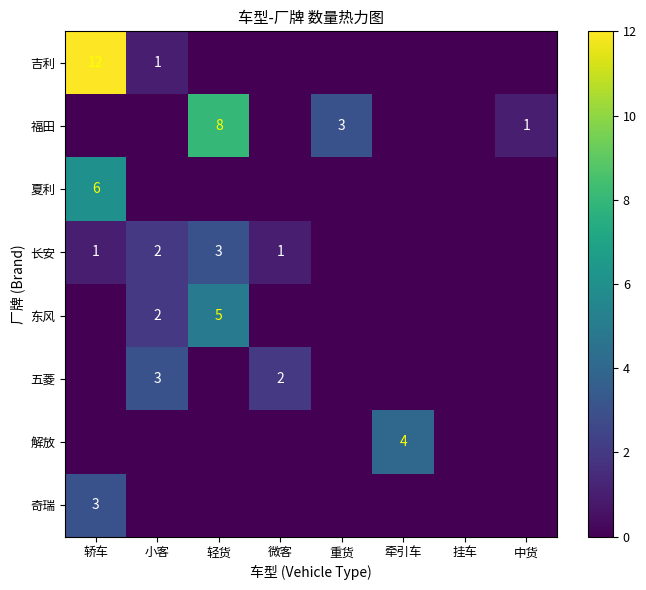

List the labels in order of 东风 value, smallest first.

轿车, 微客, 重货, 牵引车, 挂车, 中货, 小客, 轻货